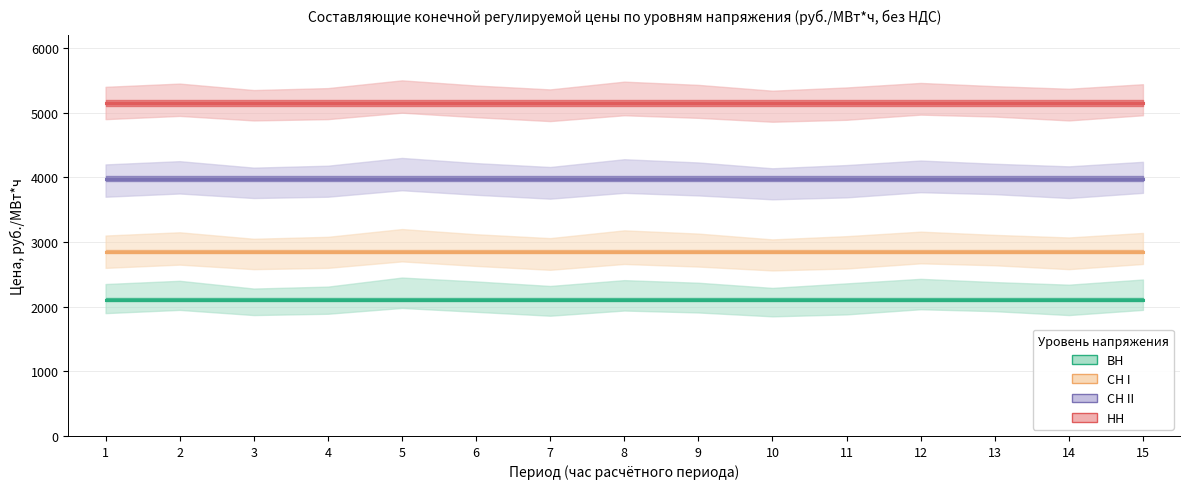

What are all the series names shown in the legend?

ВН, СН I, СН II, НН